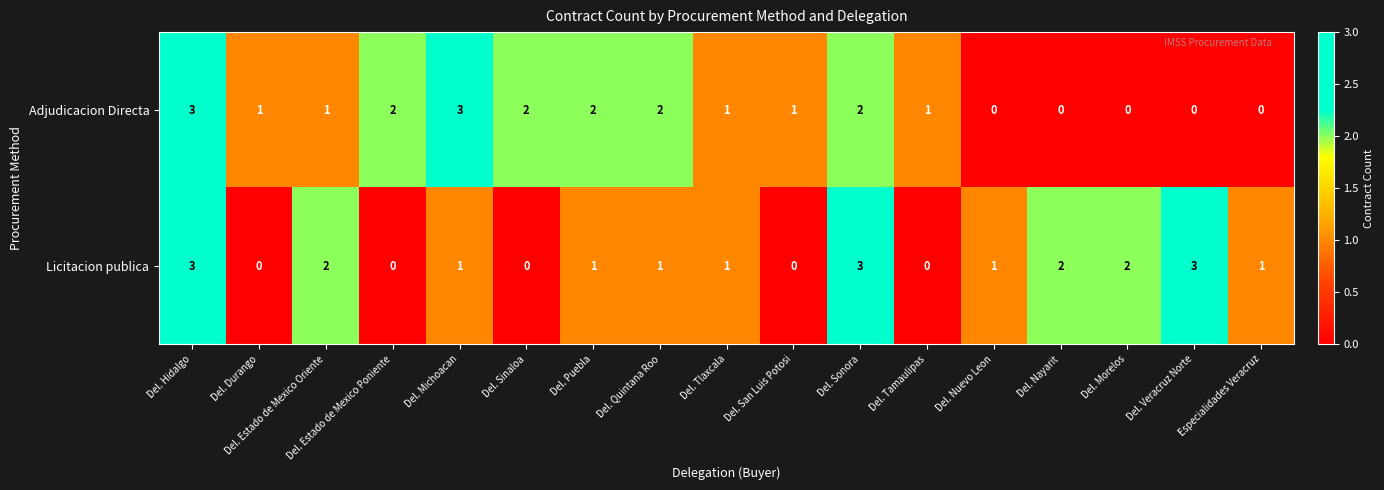

Where does the Licitacion publica series first go above 1?

Del. Hidalgo